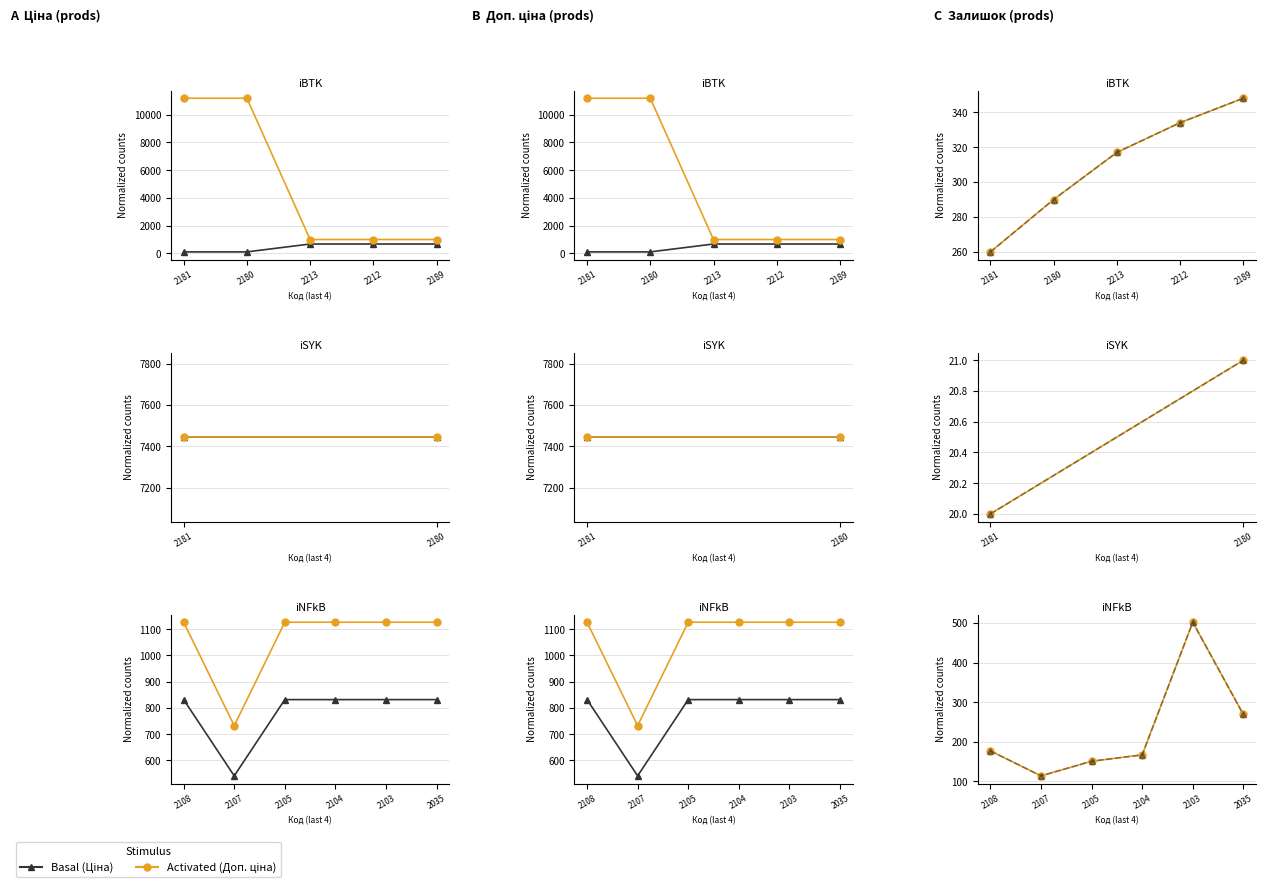

How many values in the Залишок series are below 177?

3